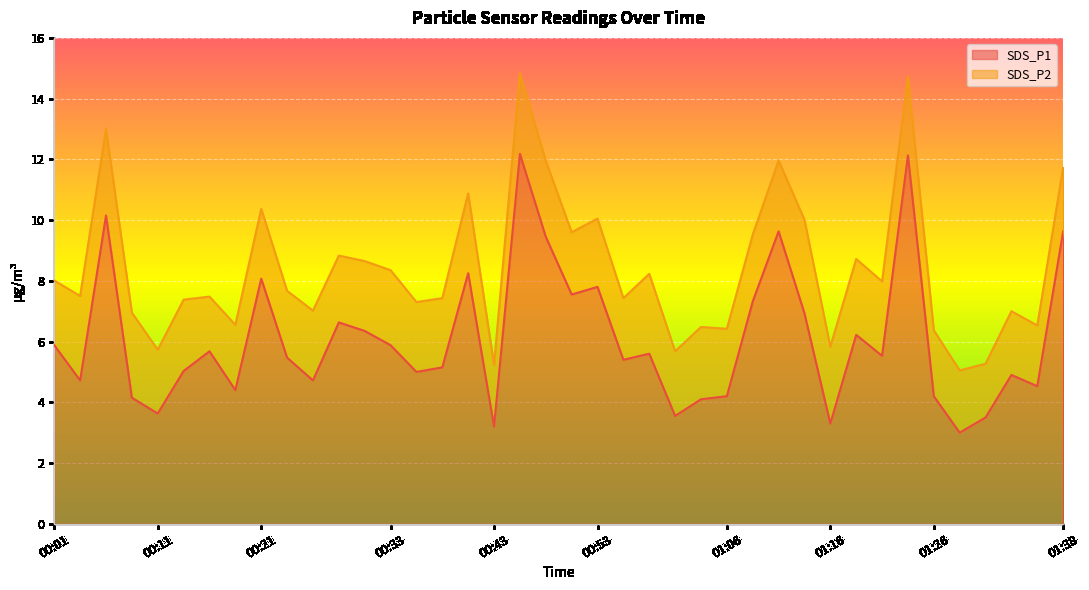

The chart shows a value of 1.5 at 00:33. True or false?

False